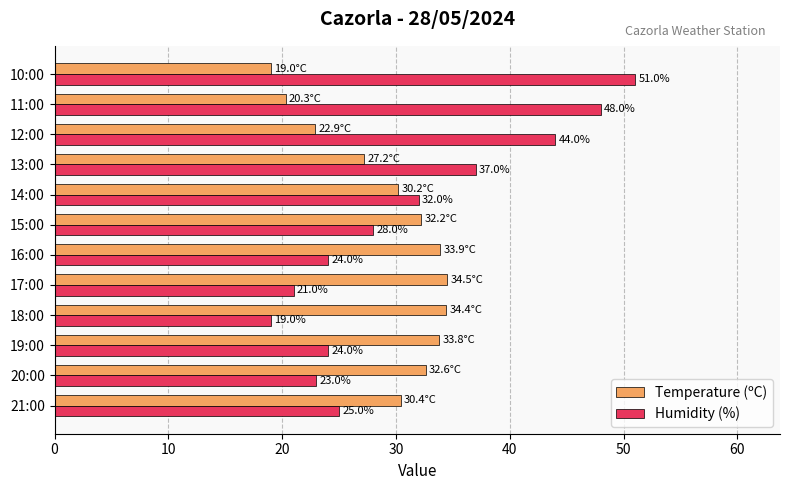

What is the approximate value of Humidity (%) at 12:00?

44.0